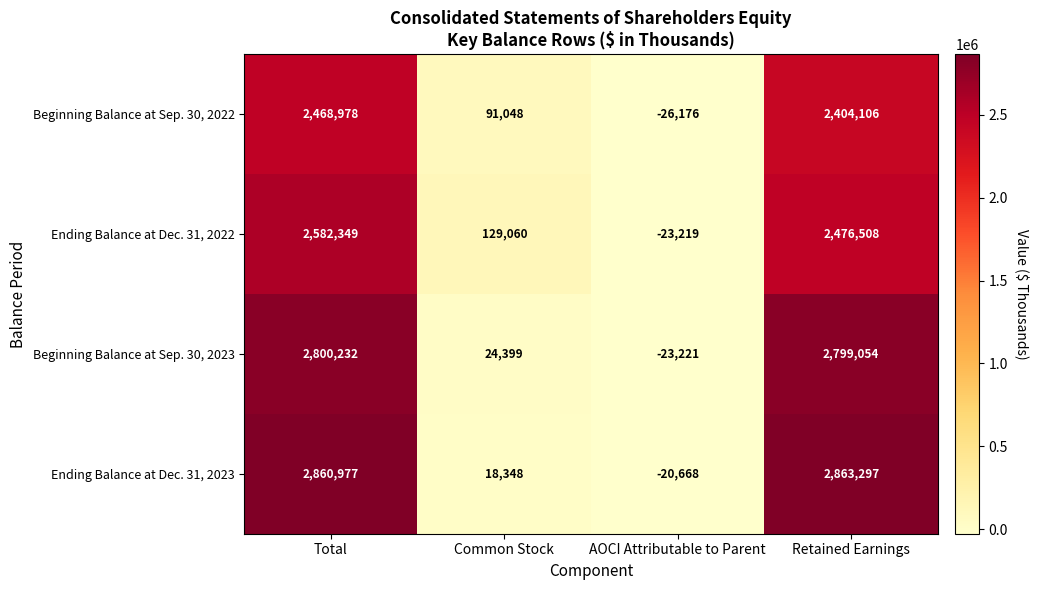

Rank the series at Retained Earnings from highest to lowest value.

Ending Balance at Dec. 31, 2023, Beginning Balance at Sep. 30, 2023, Ending Balance at Dec. 31, 2022, Beginning Balance at Sep. 30, 2022